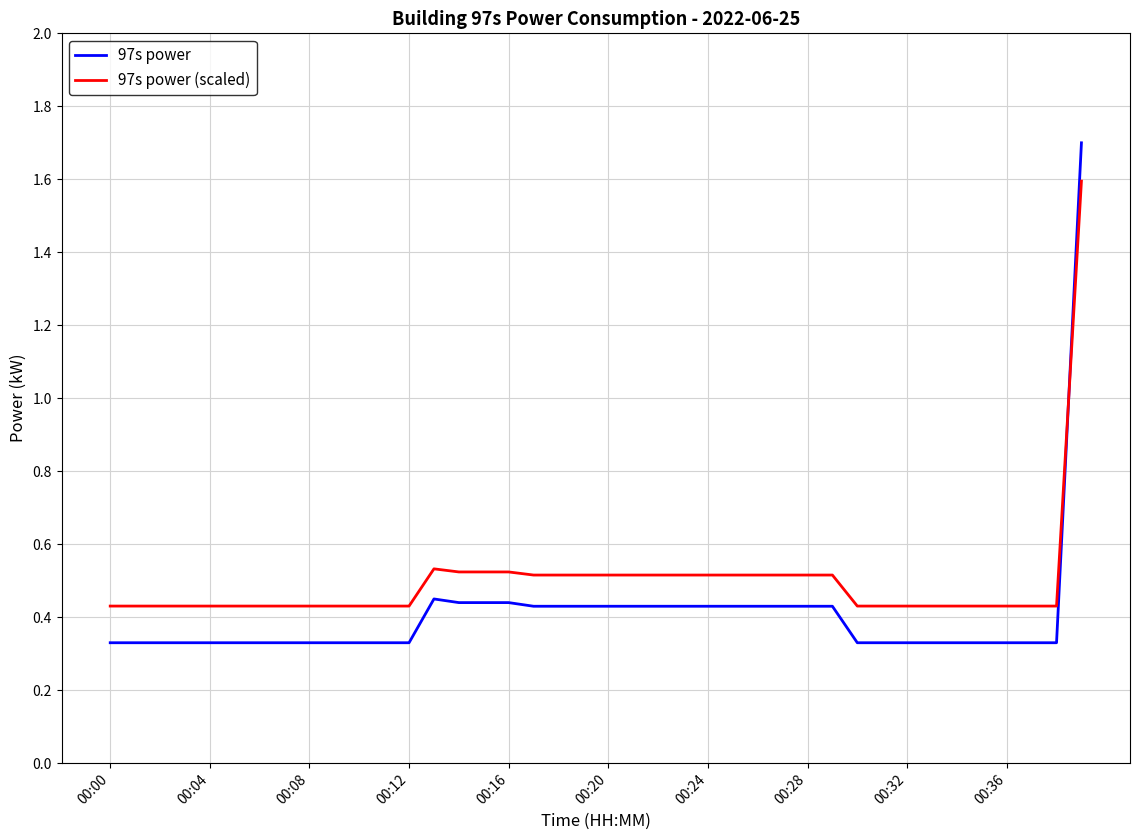

Which series has the largest total across all categories?

97s power (scaled)